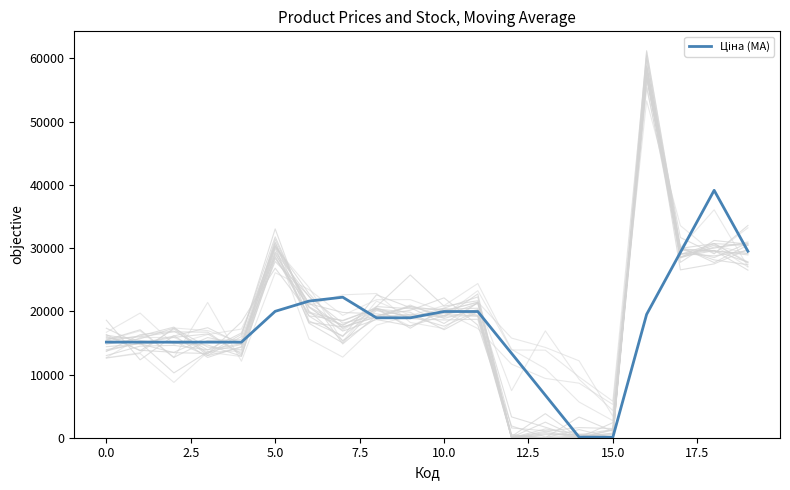

What position from the left is 11?

12